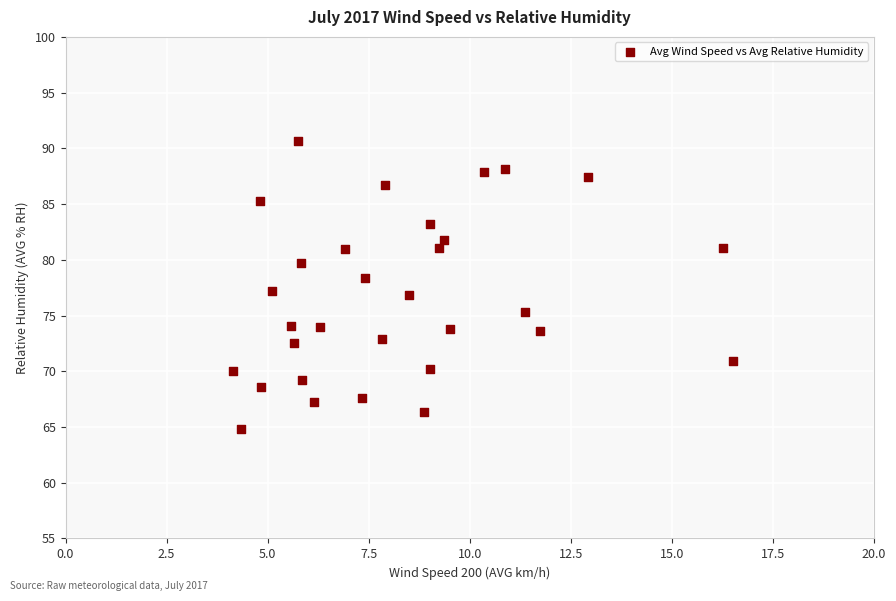

What is the range of Y values (max minus min)?

25.9